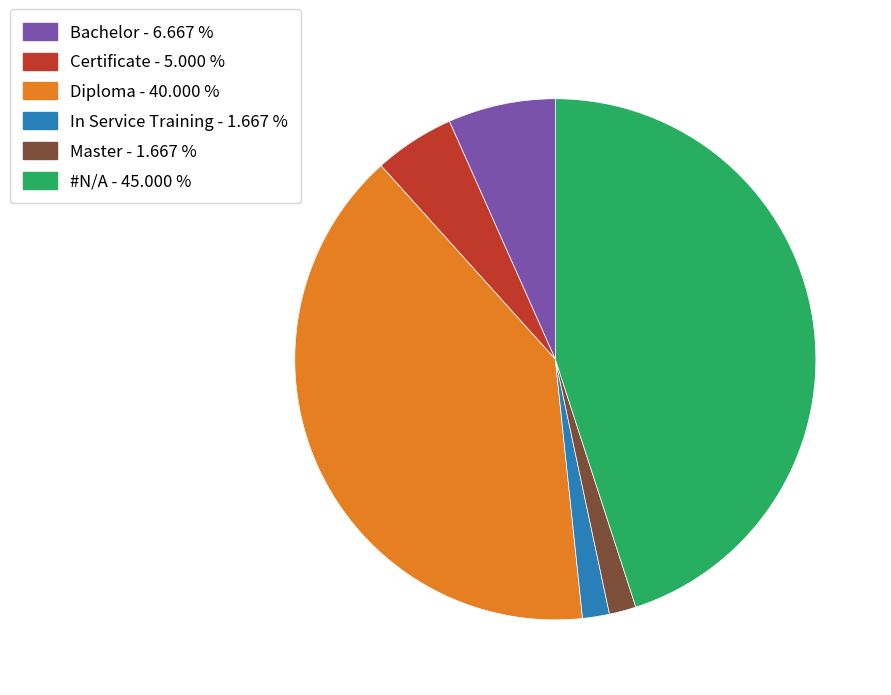

Combined, do Certificate - 5.000 % and Bachelor - 6.667 % account for over 50%?

No